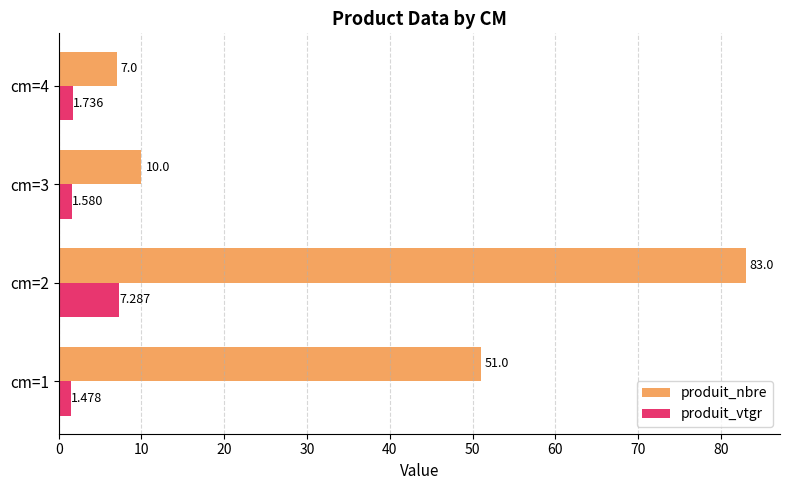

What are all the series names shown in the legend?

produit_nbre, produit_vtgr